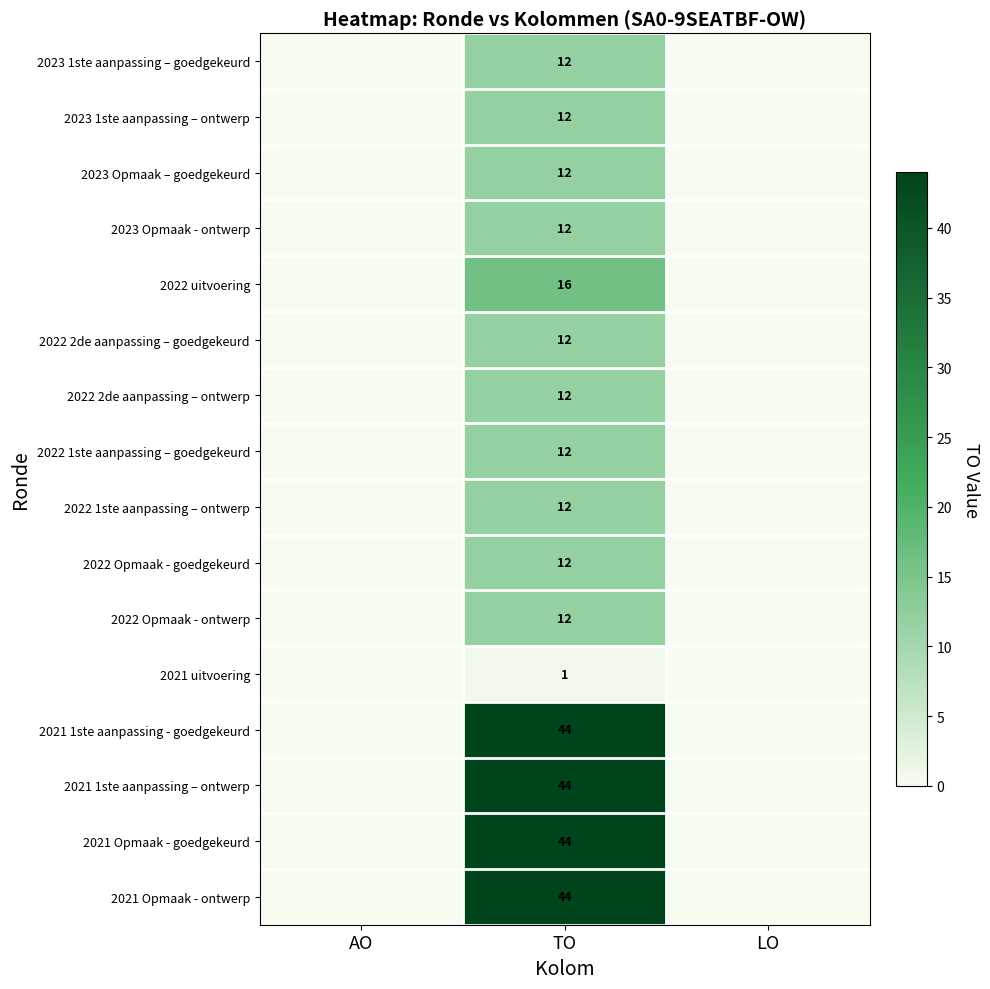

True or false: 2022 1ste aanpassing – goedgekeurd has a value of 5 at TO.

False